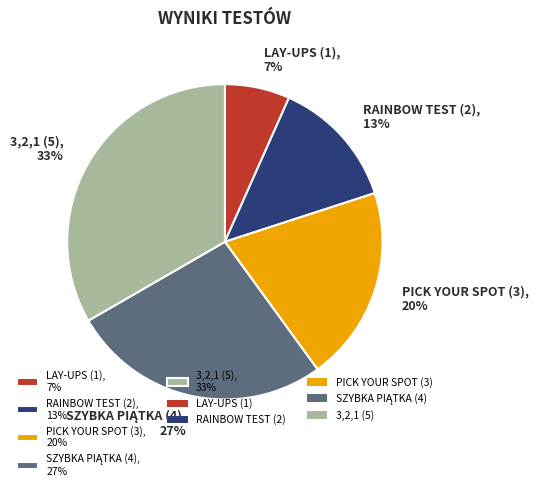

To the nearest percent, what percentage of the pie is RAINBOW TEST (2), 13%?

13%